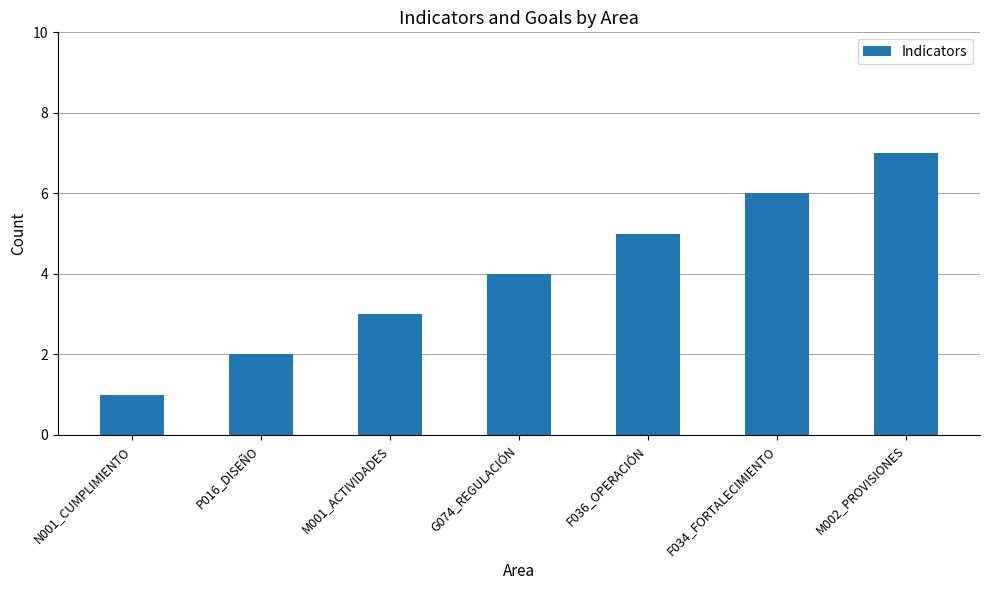

What is the label of the 6th bar from the right?

P016_DISEÑO